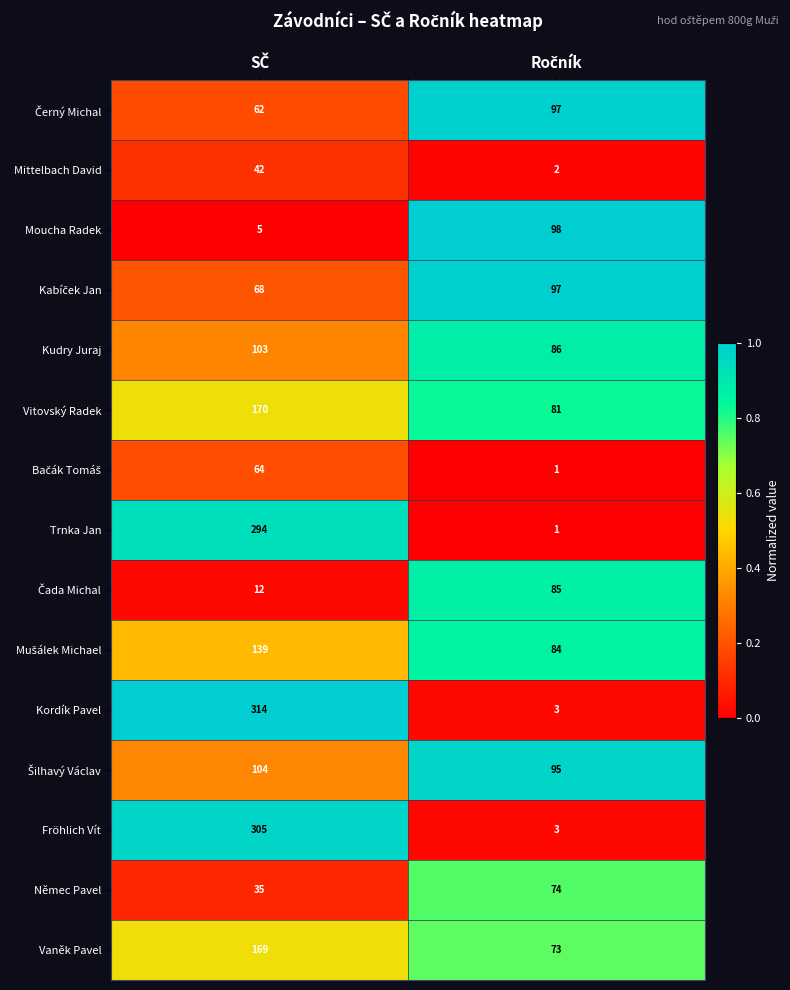

Which series has the largest range (max minus min)?

Kordík Pavel